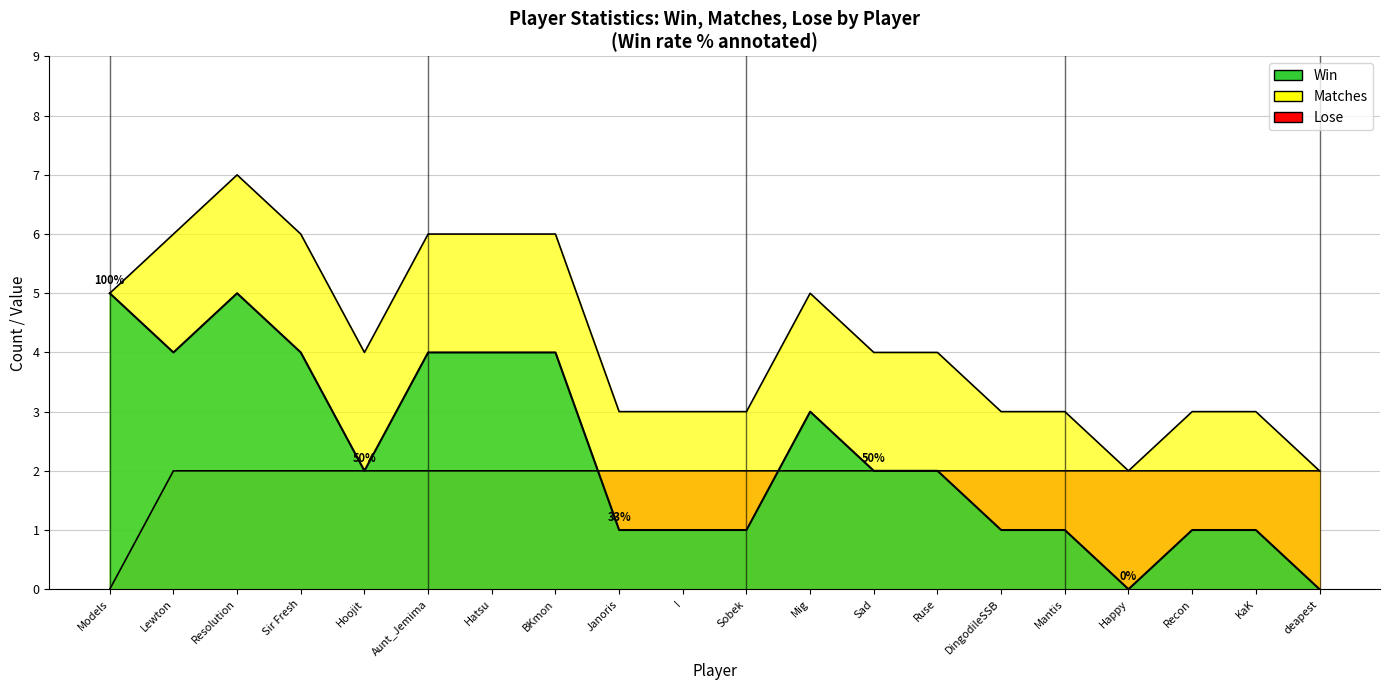

At which category does Matches reach its first local peak?

Resolution